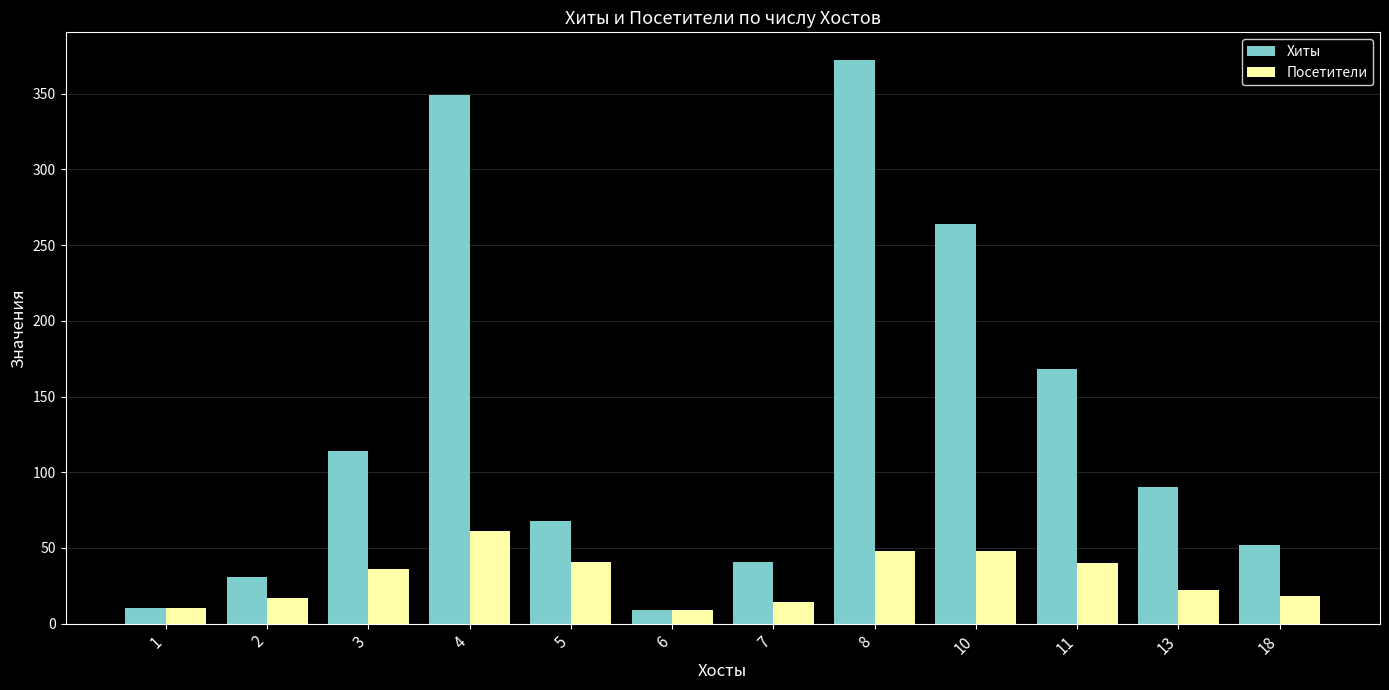

At 5, list the series in order from smallest to largest.

Посетители, Хиты